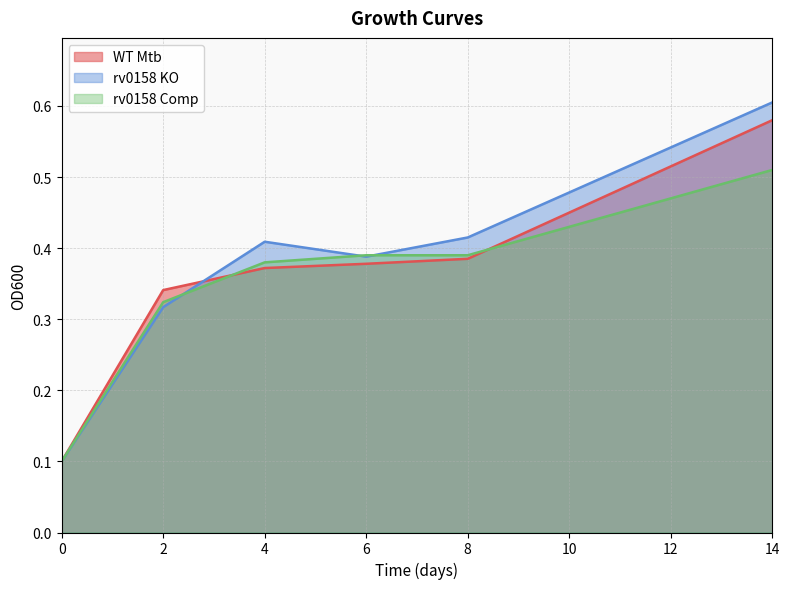

At 6, list the series in order from largest to smallest.

rv0158 Comp, rv0158 KO, WT Mtb